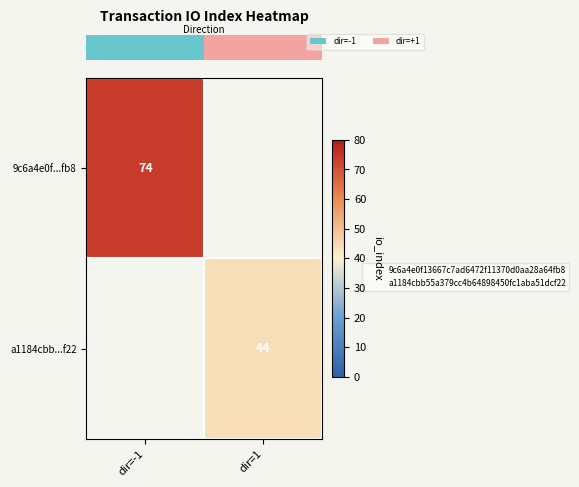

Which has a higher value, dir=1 or dir=-1?

dir=-1